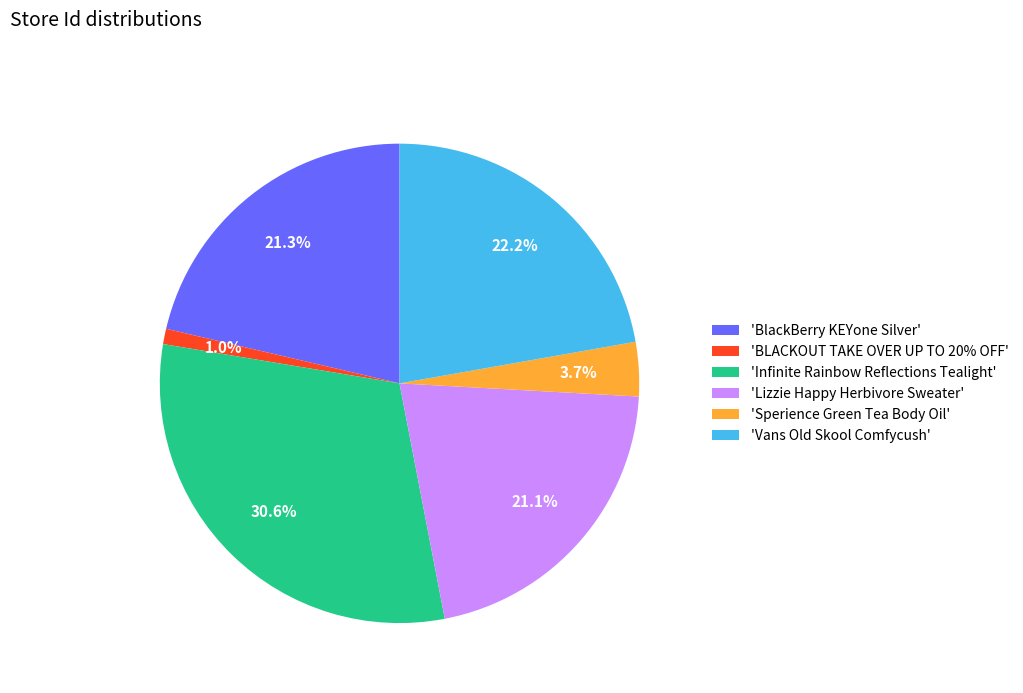

Count the number of slices in the pie.

6